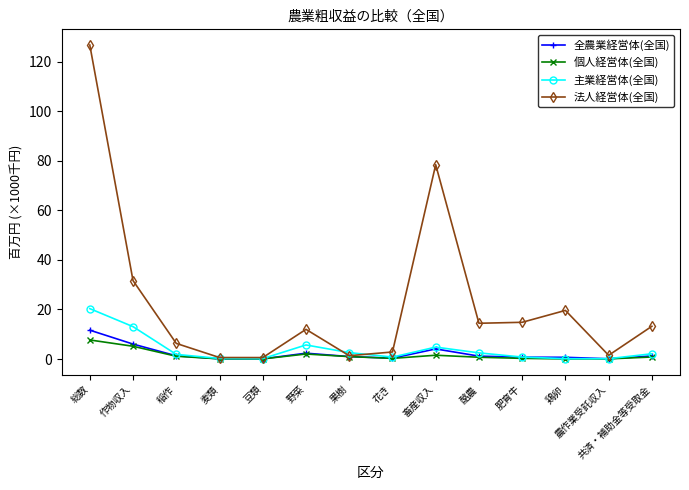

Which series changed the most between 麦類 and 肥育牛?

法人経営体(全国)